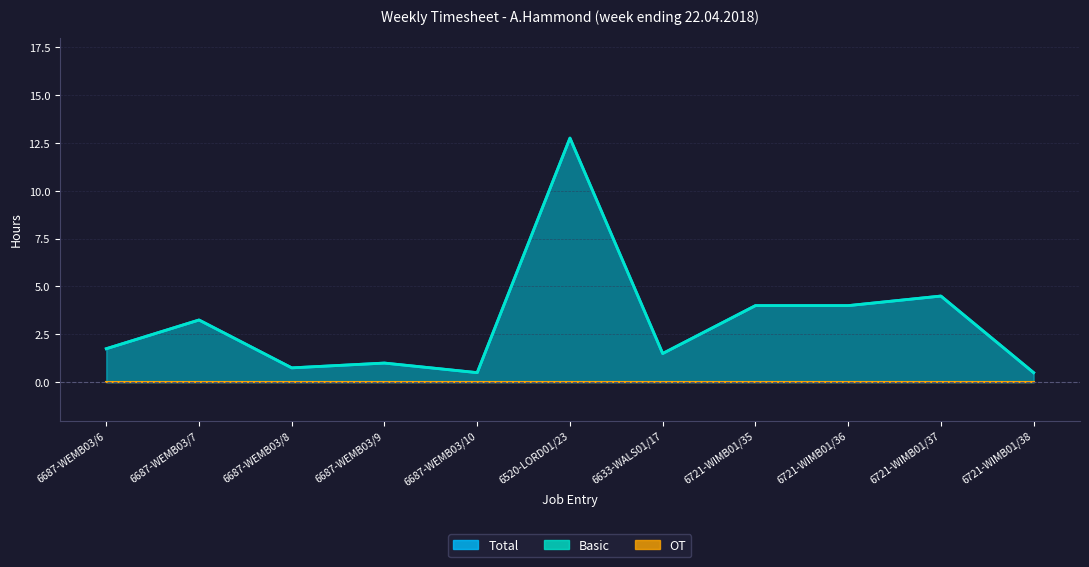

Reading left to right, what are all the values shown in this chart?

Total: 1.8	3.2	0.8	1.0	0.5	12.8	1.5	4.0	4.0	4.5	0.5
Basic: 1.8	3.2	0.8	1.0	0.5	12.8	1.5	4.0	4.0	4.5	0.5